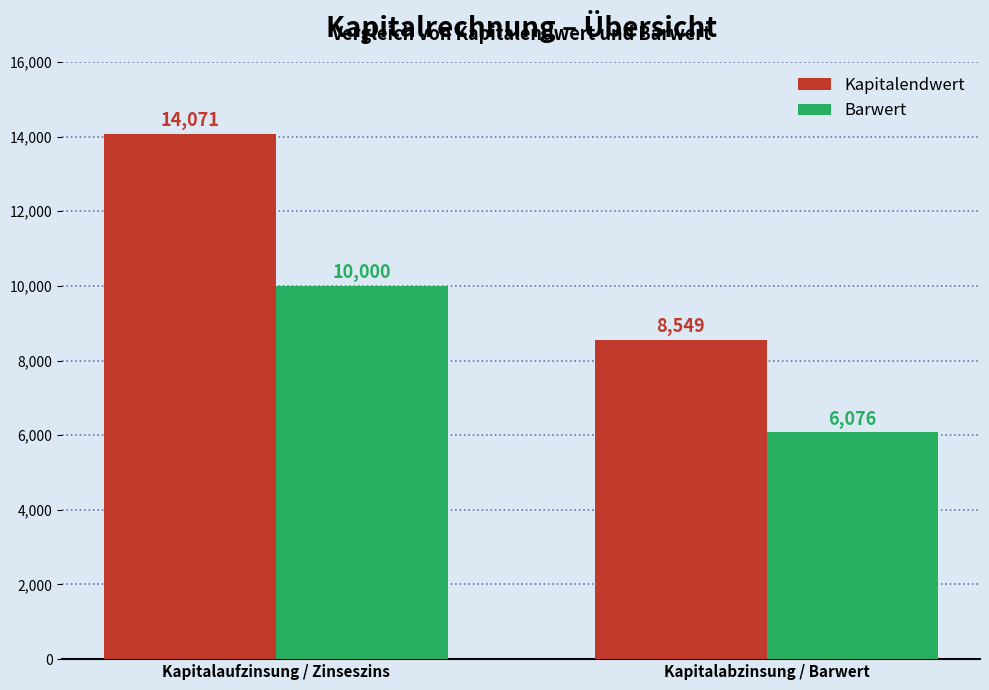

Is the value of Barwert at Kapitalabzinsung / Barwert greater than the value of Kapitalendwert at Kapitalaufzinsung / Zinseszins?

No